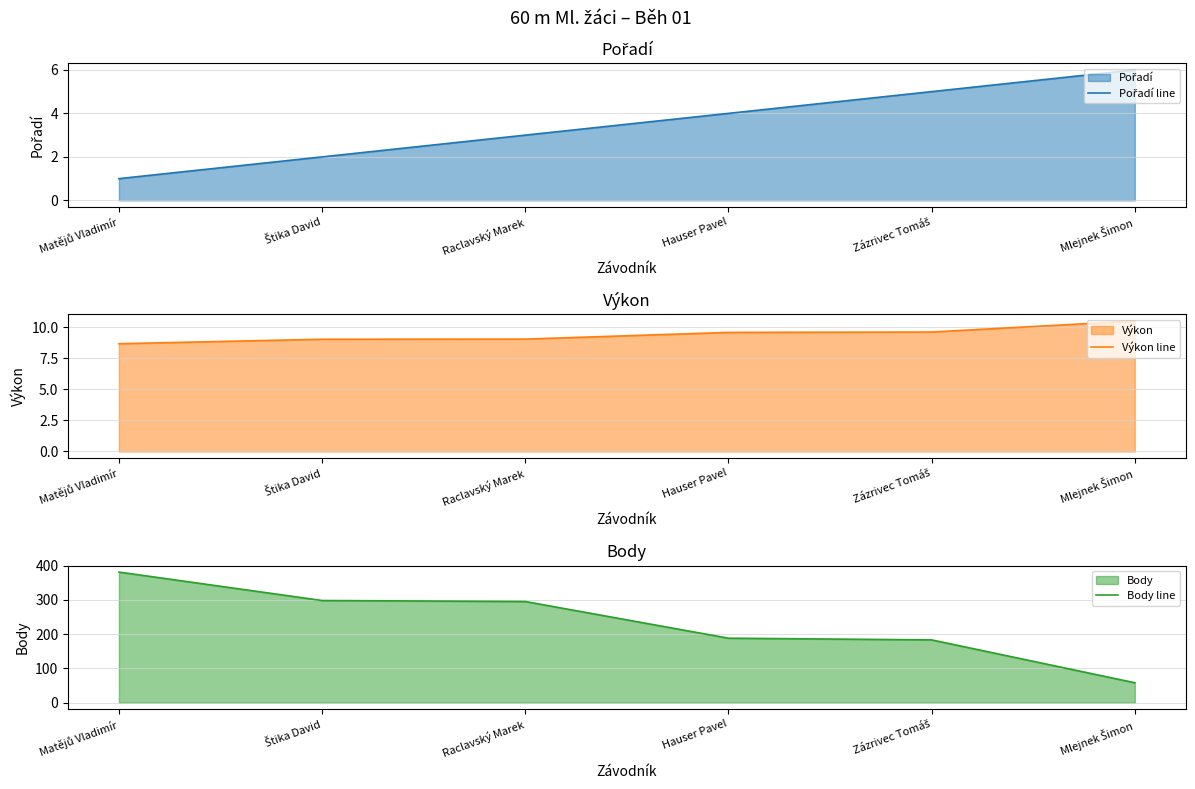

What is the value of the Výkon line point at the 3rd from the left?

9.0